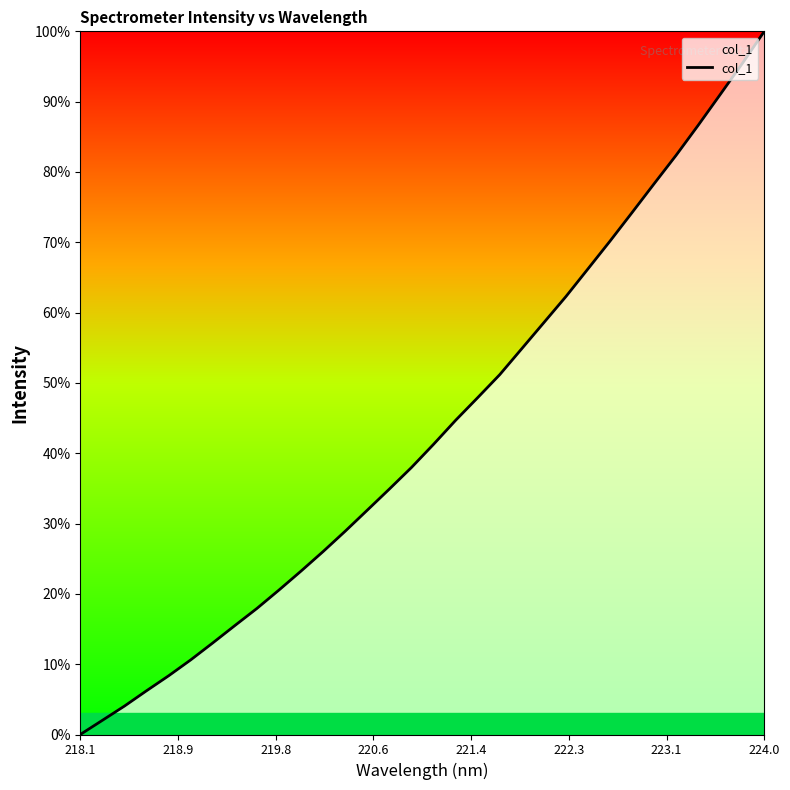

Does the chart have visible grid lines?

No